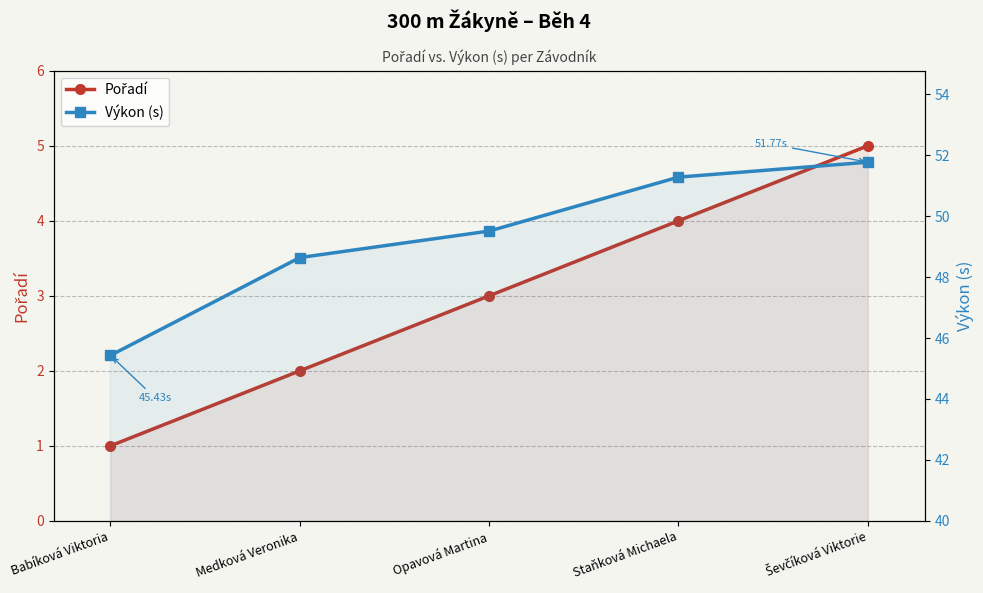

What is the minimum value for Výkon (s)?

45.4